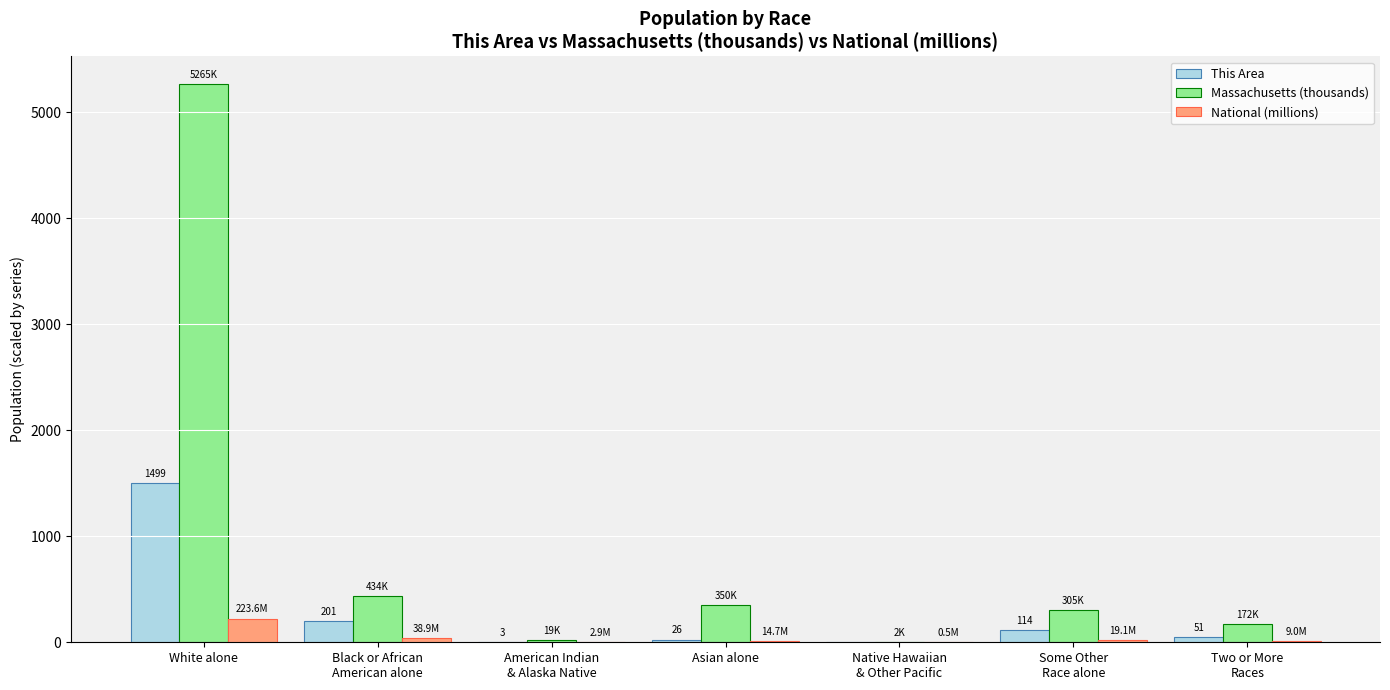

At which category does the chart reach its peak across all series?

White alone